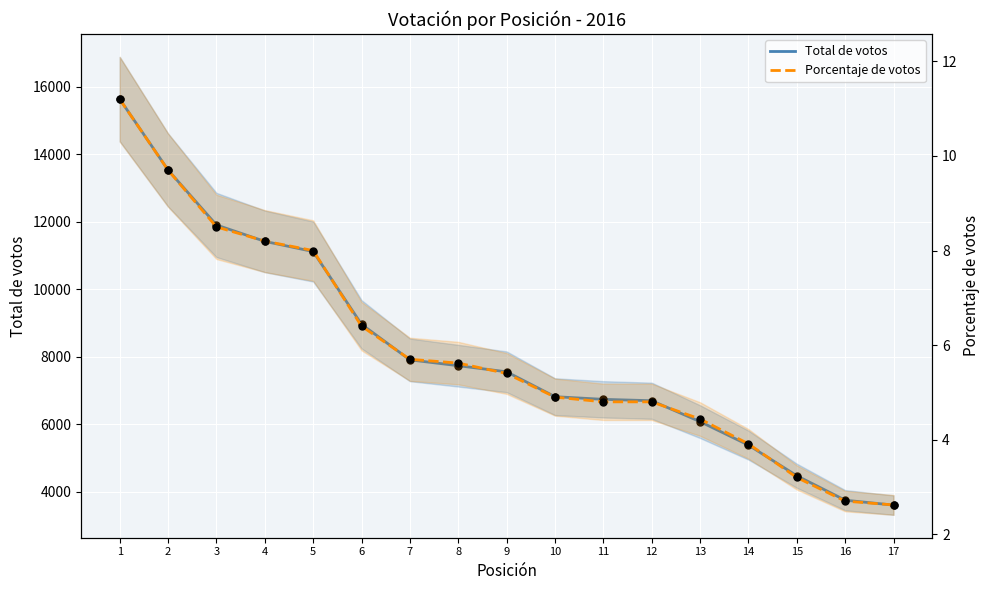

At which category is the sum across all series the highest?

1